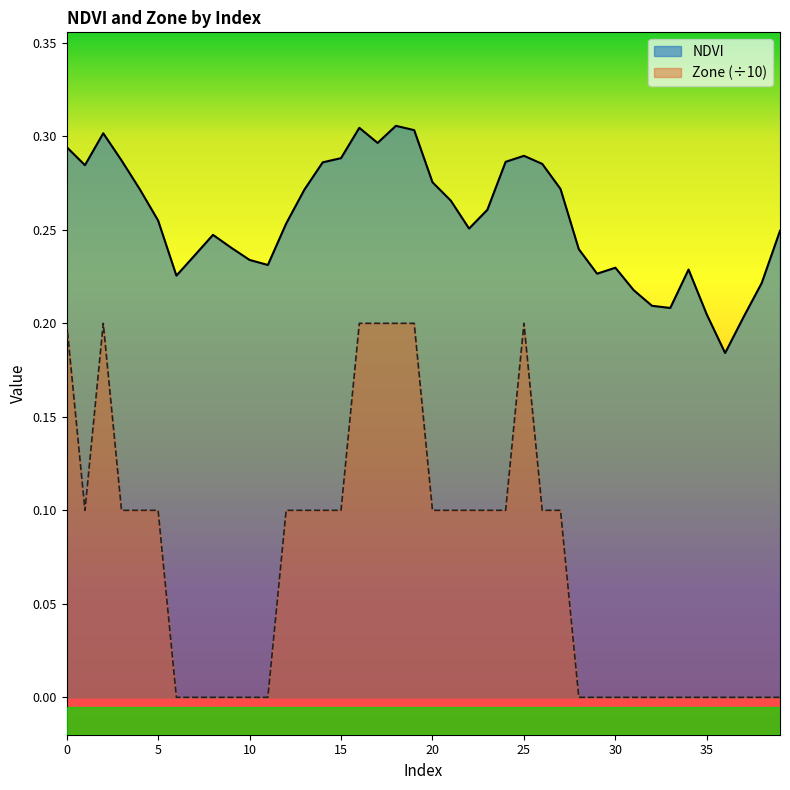

In NDVI, how many points are lower than both neighbors (excluding endpoints)?

8